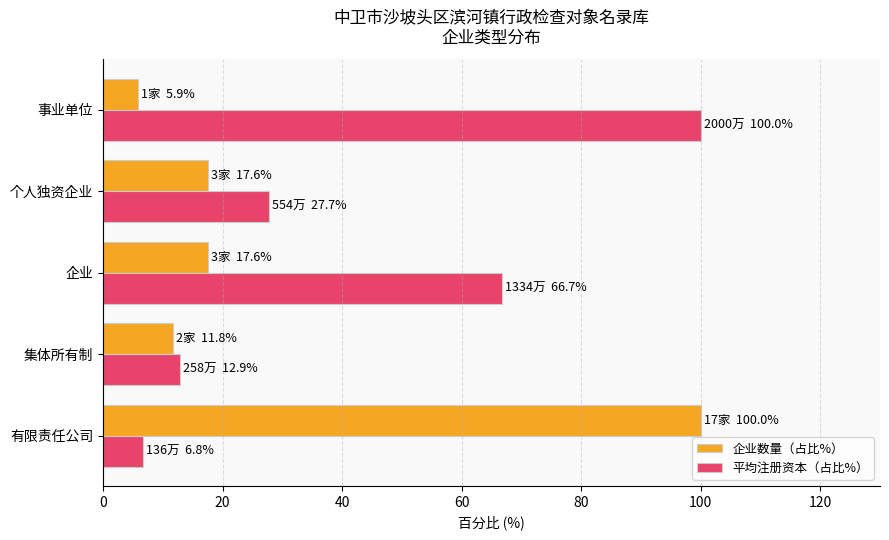

Which series has the largest total across all categories?

平均注册资本（占比%）